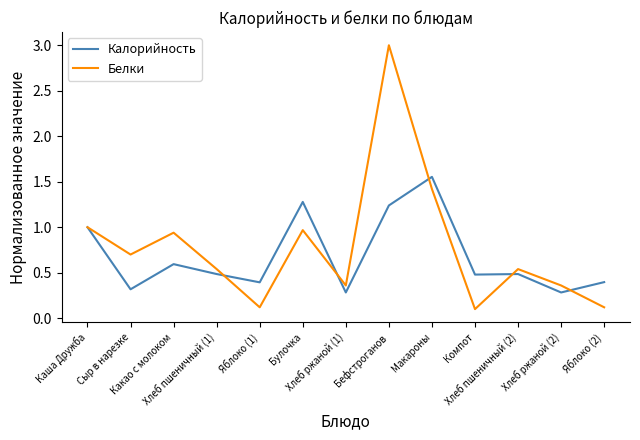

List the series in order of their overall mean, highest first.

Белки, Калорийность